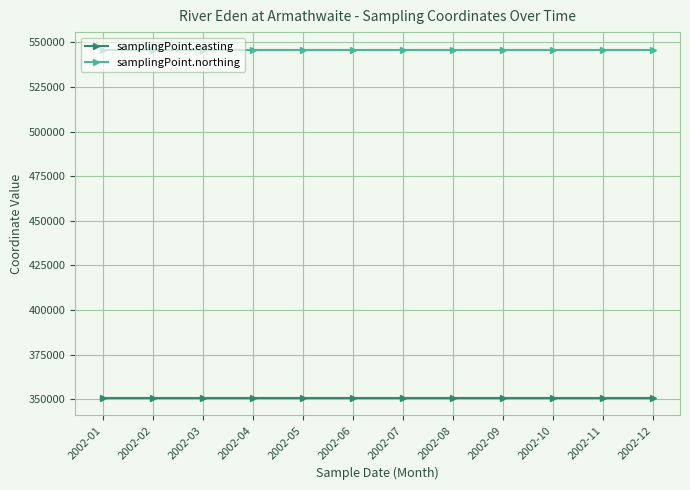

What is the value of the samplingPoint.northing point at the 10th from the left?

546043